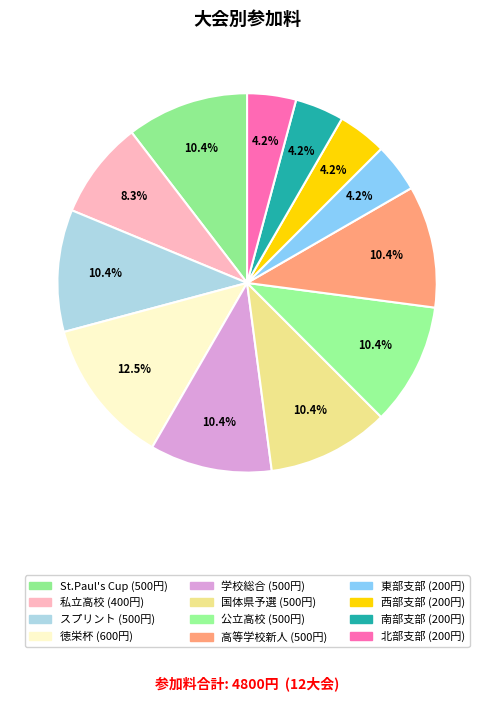

What is the change in value from 国体県予選 to 西部支部?

-300